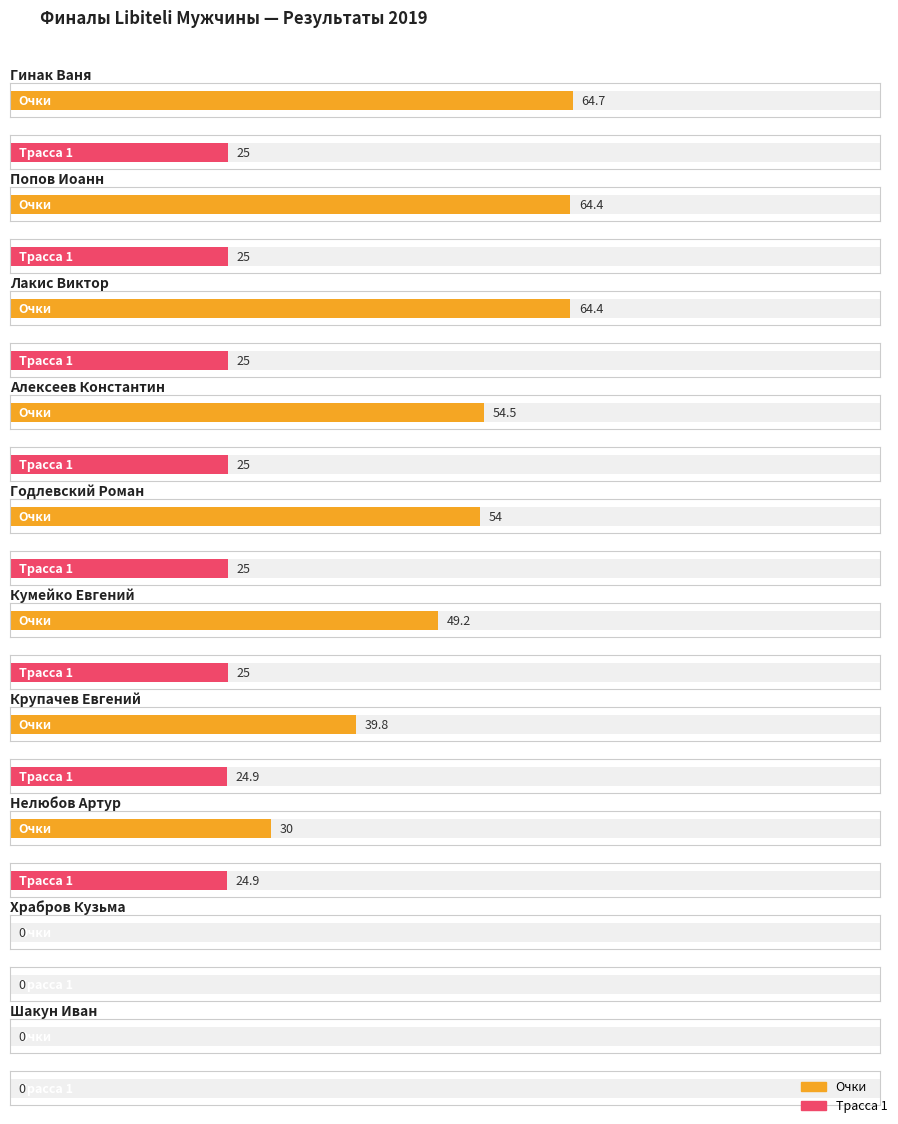

What are all the series names shown in the legend?

Очки, Трасса 1